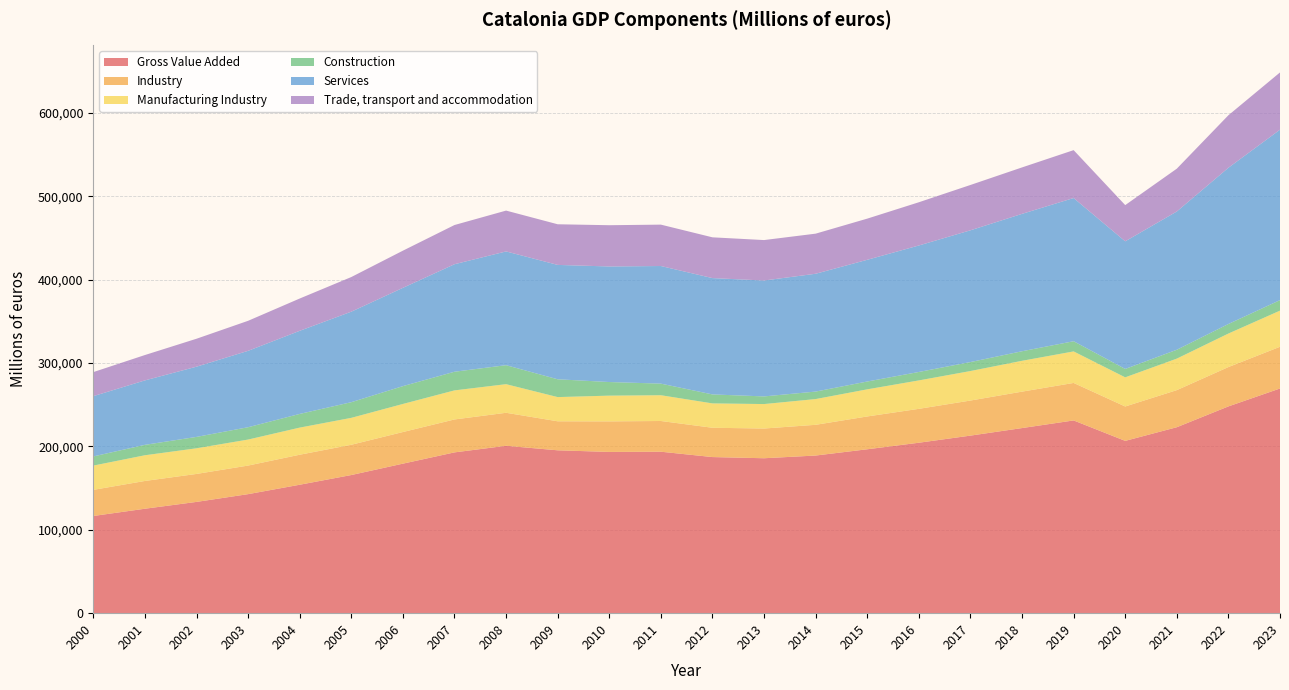

Reading left to right, what are all the values shown in this chart?

Gross Value Added: 2000=116554	2001=125243	2002=133434	2003=142743	2004=154018	2005=165656	2006=179293	2007=192814	2008=200725	2009=195301	2010=193357	2011=193619	2012=187197	2013=185787	2014=189036	2015=196543	2016=204386	2017=212921	2018=221972	2019=231125	2020=206615	2021=222986	2022=247963	2023=269438
Industry: 2000=31331	2001=33295	2002=33538	2003=34265	2004=35988	2005=36292	2006=37925	2007=39485	2008=39574	2009=34792	2010=36637	2011=36830	2012=35142	2013=35639	2014=36846	2015=39350	2016=40640	2017=42059	2018=43683	2019=44965	2020=41238	2021=44481	2022=47159	2023=50034
Manufacturing Industry: 2000=29087	2001=30832	2002=30752	2003=31190	2004=32513	2005=32275	2006=33663	2007=34858	2008=34302	2009=29022	2010=30861	2011=30894	2012=29211	2013=29333	2014=30867	2015=32525	2016=34085	2017=35381	2018=36977	2019=37799	2020=34949	2021=37784	2022=40196	2023=43311
Construction: 2000=10996	2001=12493	2002=13656	2003=14788	2004=16415	2005=18783	2006=21373	2007=22366	2008=22774	2009=21358	2010=16319	2011=13924	2012=10761	2013=9172	2014=8977	2015=9379	2016=10132	2017=10766	2018=11457	2019=12218	2020=10080	2021=10633	2022=11465	2023=12620
Services: 2000=72285	2001=77278	2002=84197	2003=91609	2004=99673	2005=108529	2006=117869	2007=128915	2008=136407	2009=137151	2010=138576	2011=141027	2012=139500	2013=138983	2014=141297	2015=145963	2016=151669	2017=158000	2018=164742	2019=171704	2020=153032	2021=165801	2022=187359	2023=204377
Trade, transport and accommodation: 2000=28835	2001=30412	2002=33512	2003=36010	2004=38709	2005=41540	2006=44566	2007=47017	2008=48970	2009=48734	2010=49475	2011=49627	2012=48881	2013=48496	2014=48080	2015=49352	2016=51833	2017=54342	2018=55699	2019=57435	2020=43413	2021=51341	2022=62945	2023=68645